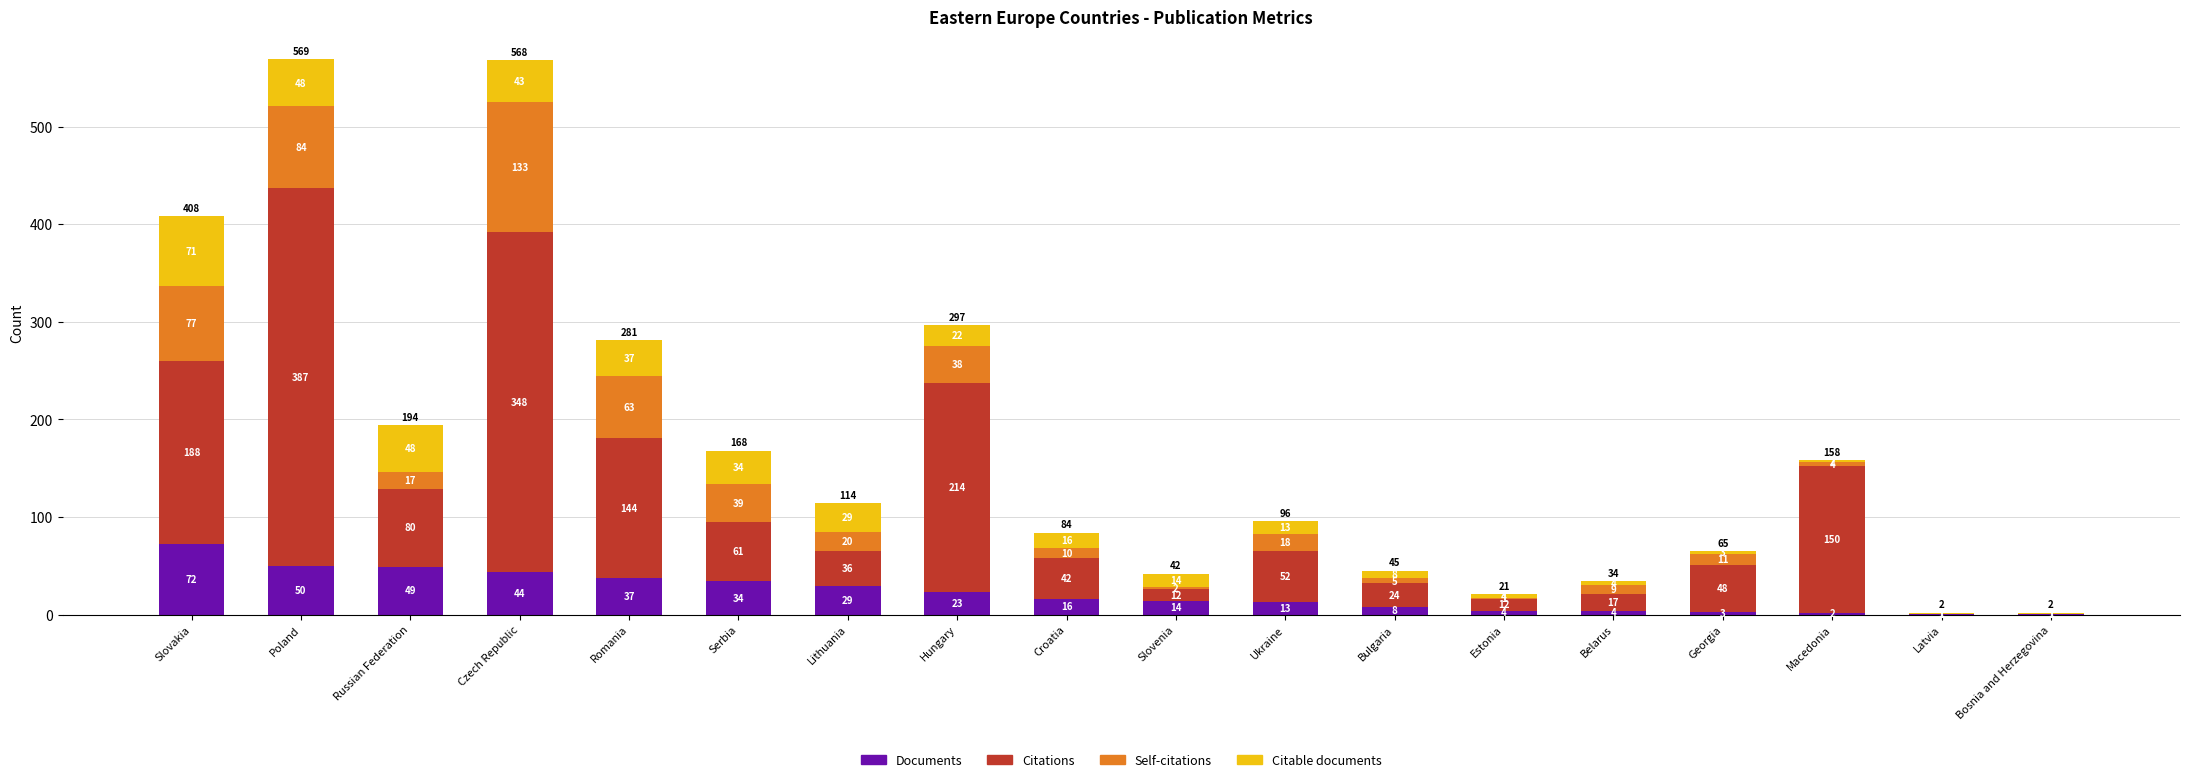

Which category has the highest value in the Documents series?

Slovakia